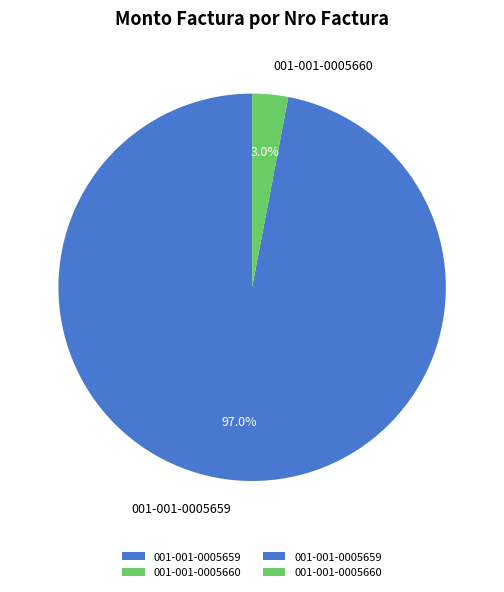

To the nearest percent, what is the difference between the 001-001-0005660 and 001-001-0005659 slice percentages?

94%